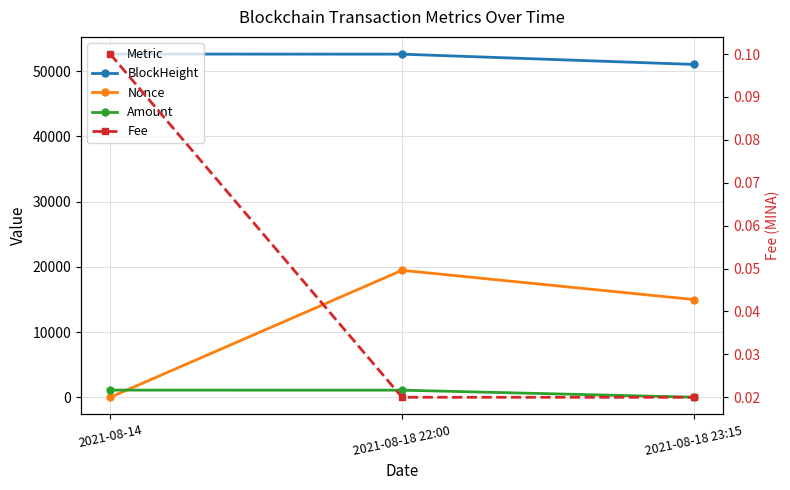

What is the difference between the highest and lowest values at 2021-08-18 23:15?

51026.0